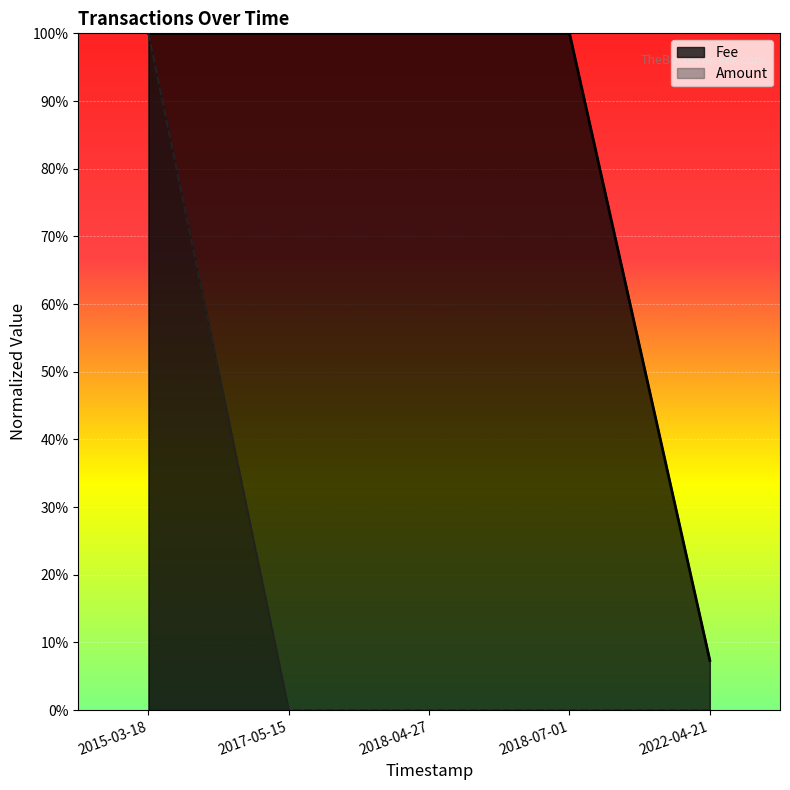

True or false: Amount has more than 2 points higher than both neighbors.

False